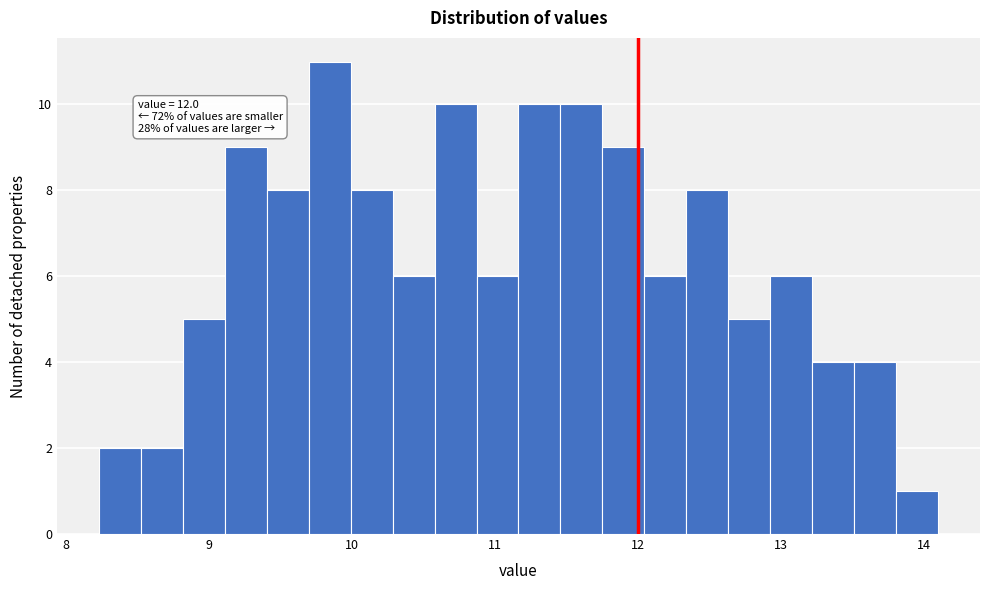

Around what value on the x-axis is the tallest bar? Give the approximate position of its centre, as read against the axis.

9.8